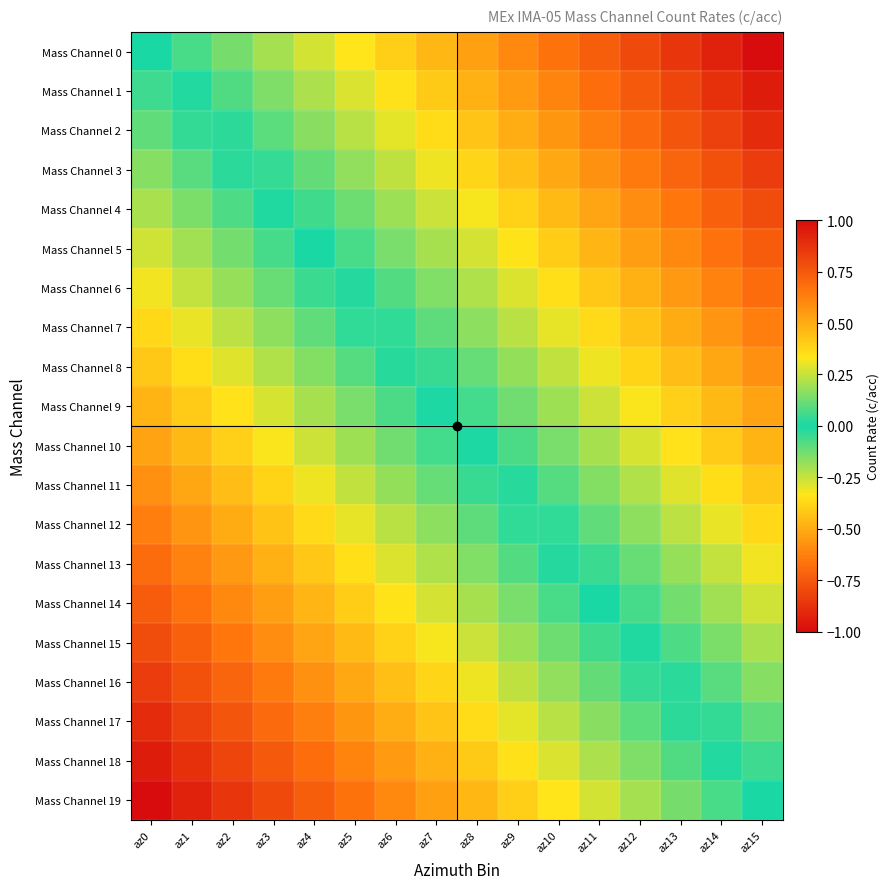

Rank the series at az5 from highest to lowest value.

Mass Channel 0, Mass Channel 1, Mass Channel 2, Mass Channel 3, Mass Channel 4, Mass Channel 5, Mass Channel 6, Mass Channel 7, Mass Channel 8, Mass Channel 9, Mass Channel 10, Mass Channel 11, Mass Channel 12, Mass Channel 13, Mass Channel 14, Mass Channel 15, Mass Channel 16, Mass Channel 17, Mass Channel 18, Mass Channel 19